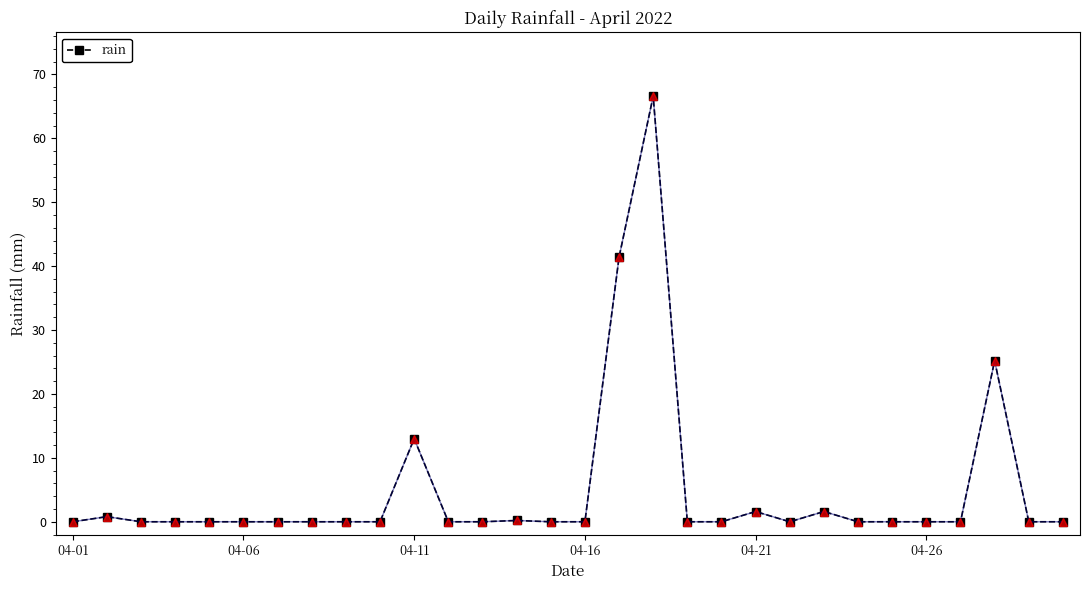

What is the average value?

5.0